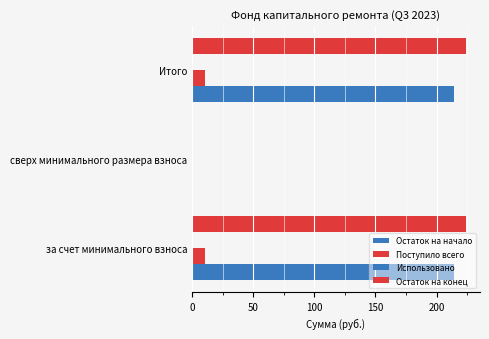

How many values in the Остаток на начало series exceed 213?

2